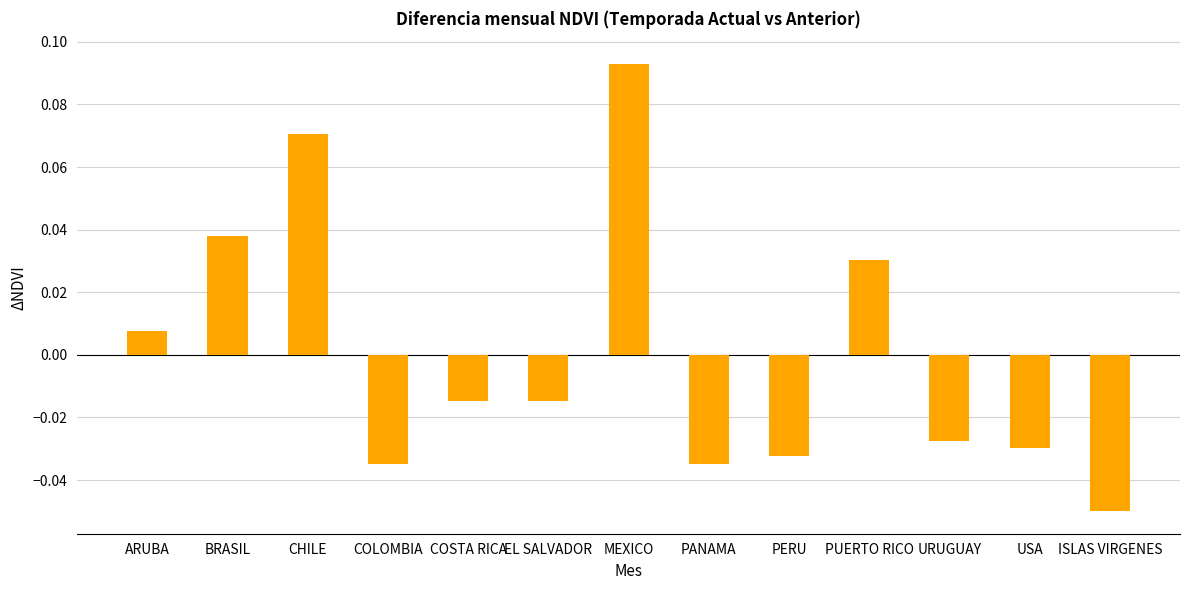

Between URUGUAY and COLOMBIA, which is larger?

URUGUAY